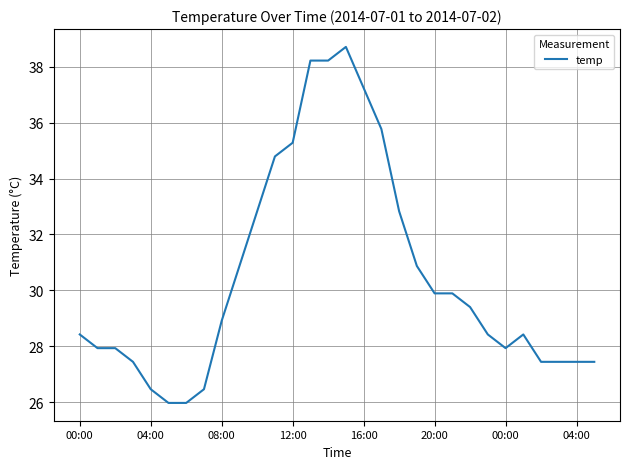

Reading left to right, list all the values displayed in this chart.

28.4	27.9	27.9	27.4	26.5	26.0	26.0	26.5	28.9	30.9	32.8	34.8	35.3	38.2	38.2	38.7	37.2	35.8	32.8	30.9	29.9	29.9	29.4	28.4	27.9	28.4	27.4	27.4	27.4	27.4